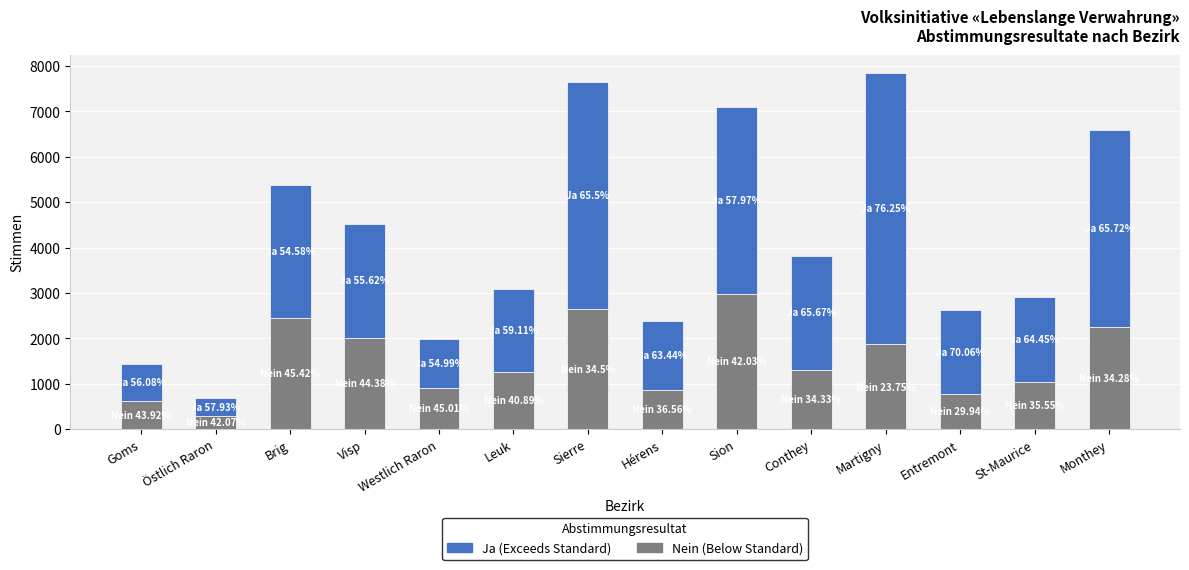

What is the total value across all series at Martigny?

7854